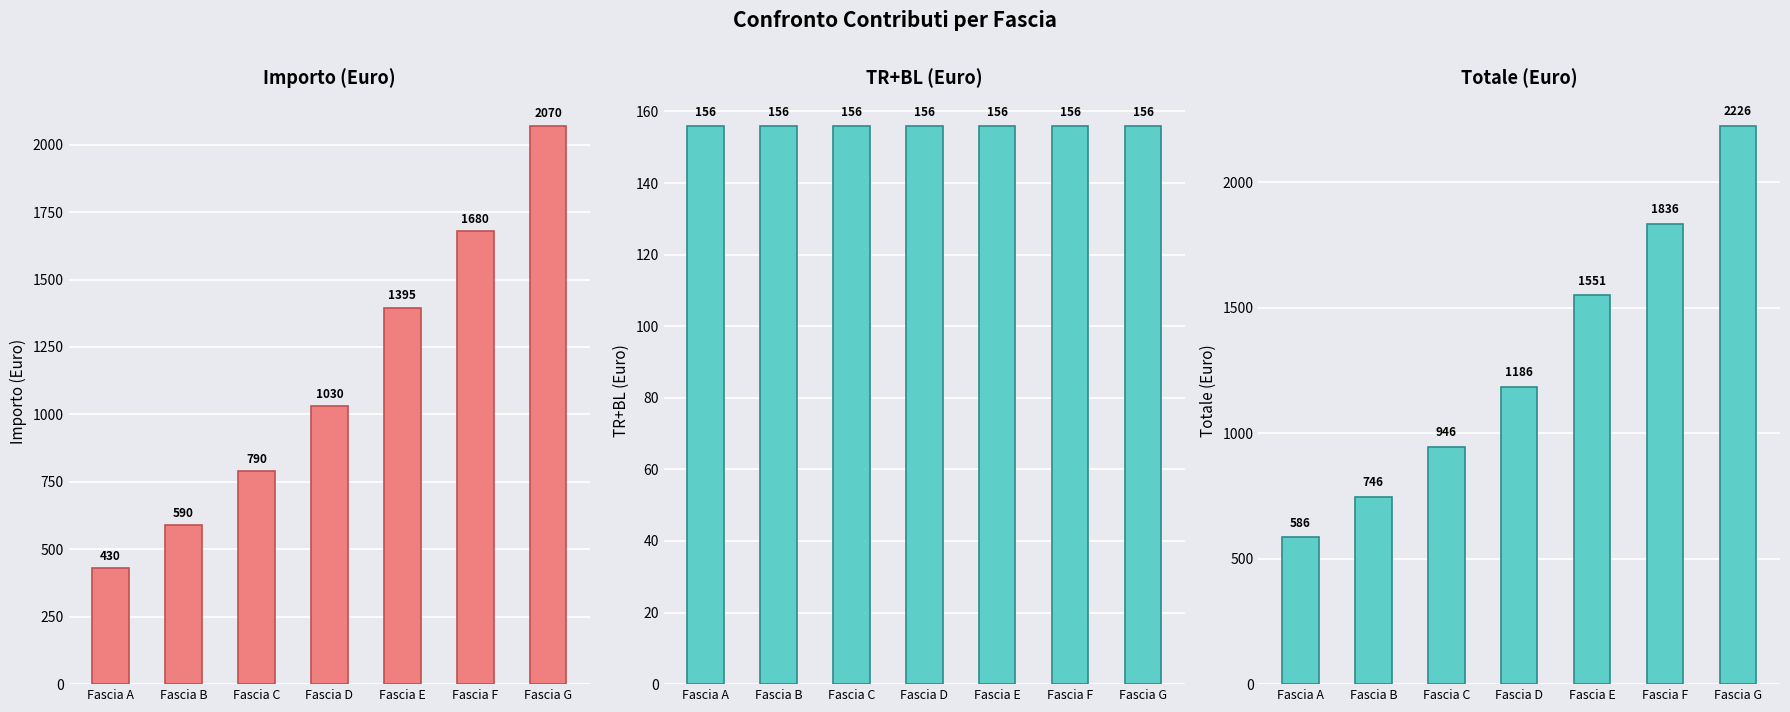

Reading left to right, what are all the values shown in this chart?

importo: 430	590	790	1030	1395	1680	2070
TR+BL: 156	156	156	156	156	156	156
totale: 586	746	946	1186	1551	1836	2226